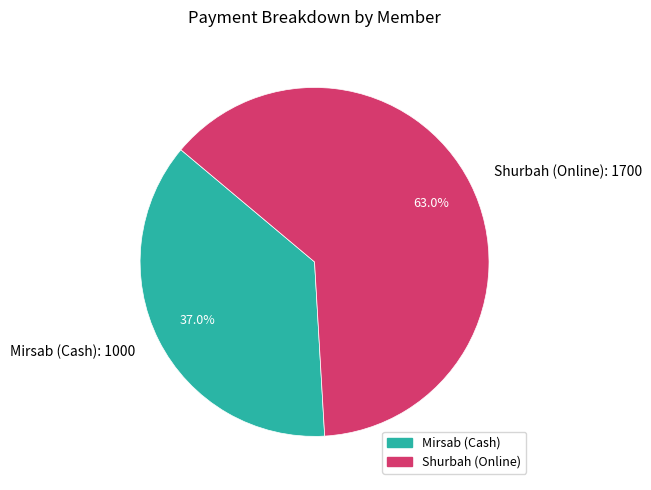

True or false: Shurbah (Online) accounts for 63% of the total.

True